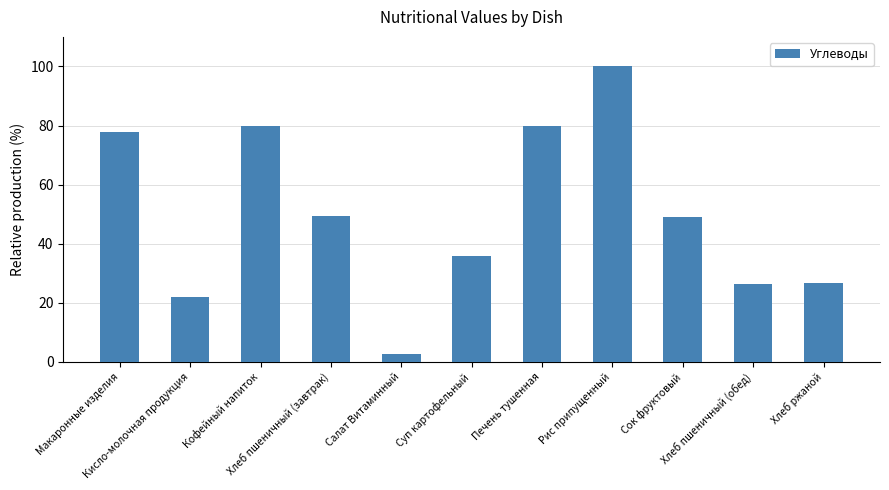

What is the value of the 8th bar from the left?

100.0